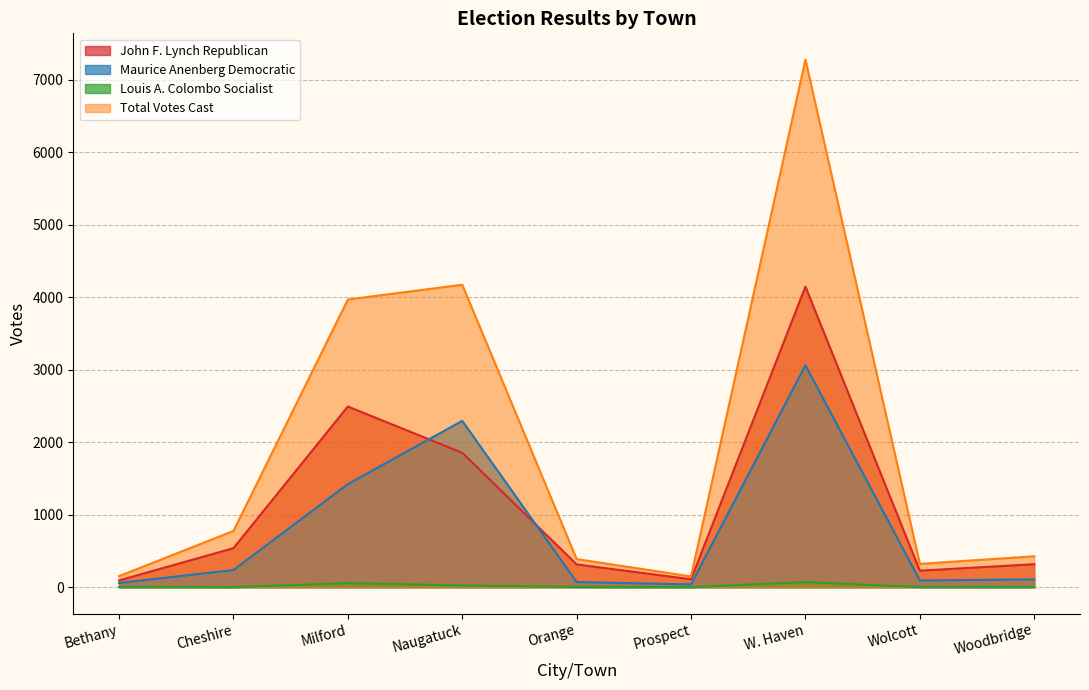

How many interior local peaks does the Maurice Anenberg Democratic series have?

2